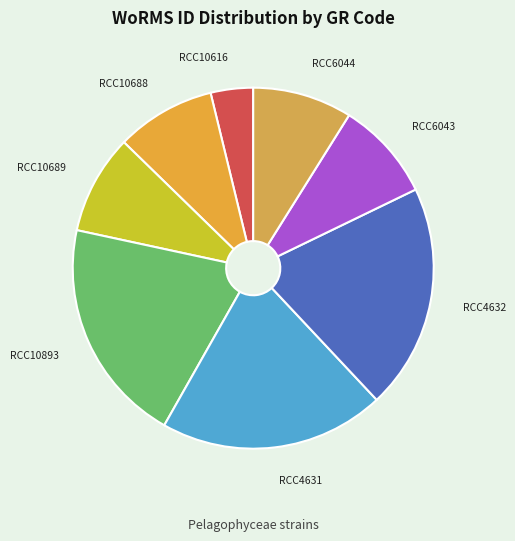

What is the ratio of the value at RCC4631 to the value at RCC10616?

5.3